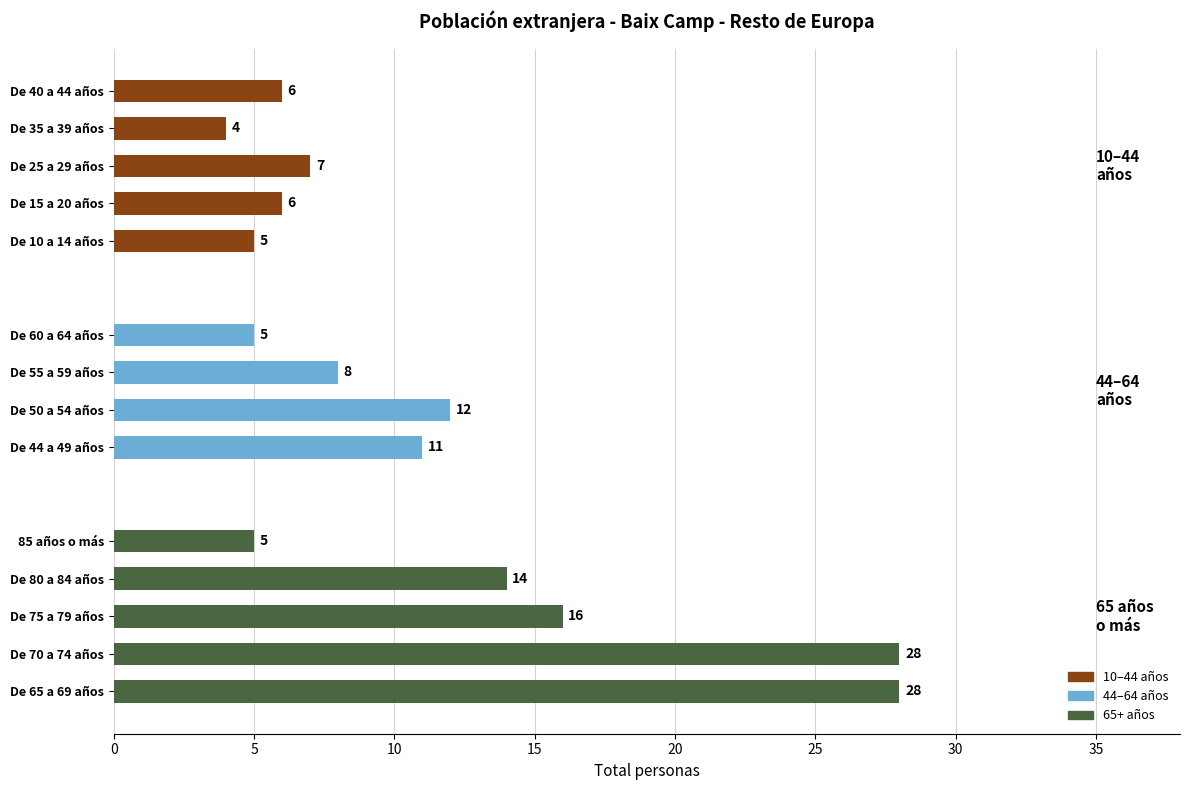

What is the change in value from De 44 a 49 años to De 80 a 84 años?

+3